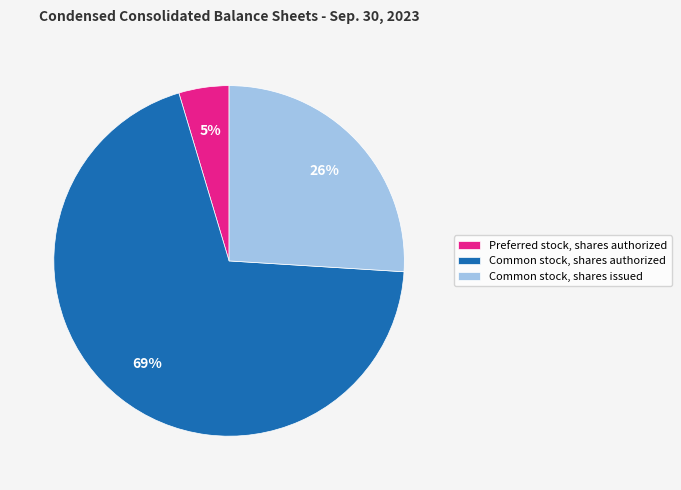

Which slice is the smallest?

Preferred stock, shares authorized